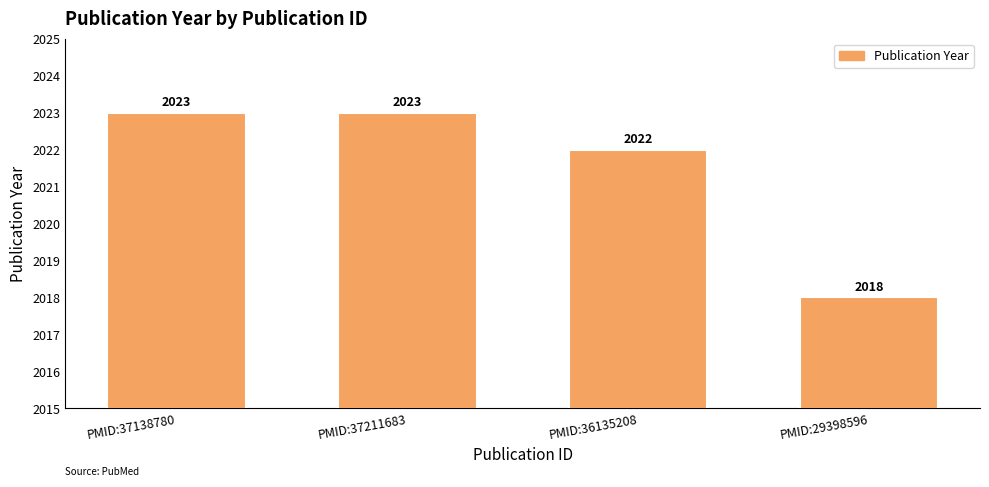

Count the number of categories in the chart.

4